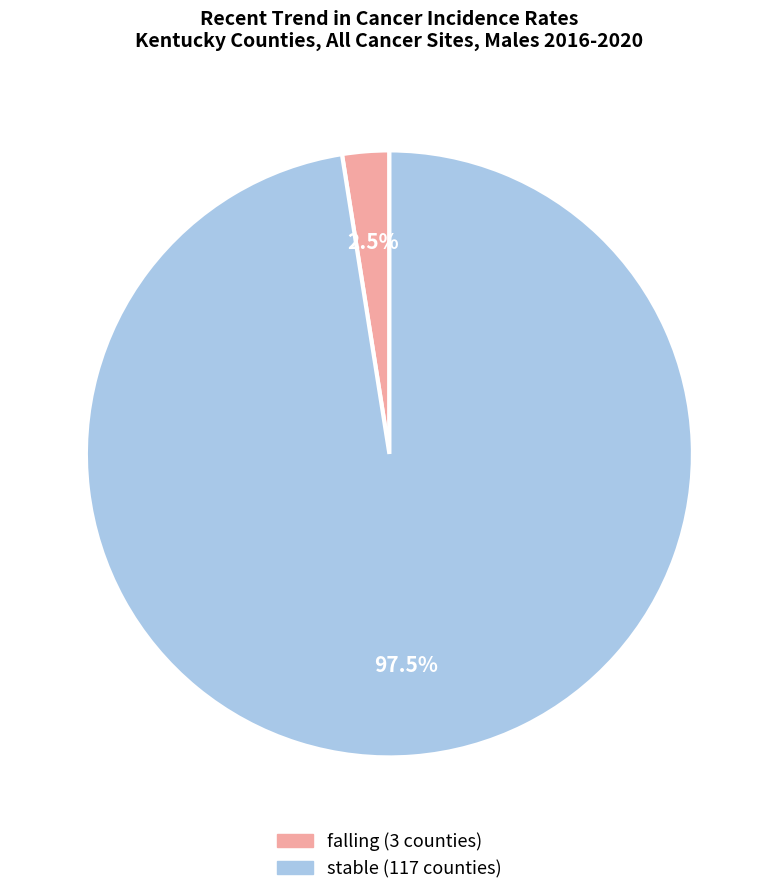

Rank the categories by value from lowest to highest.

falling, stable